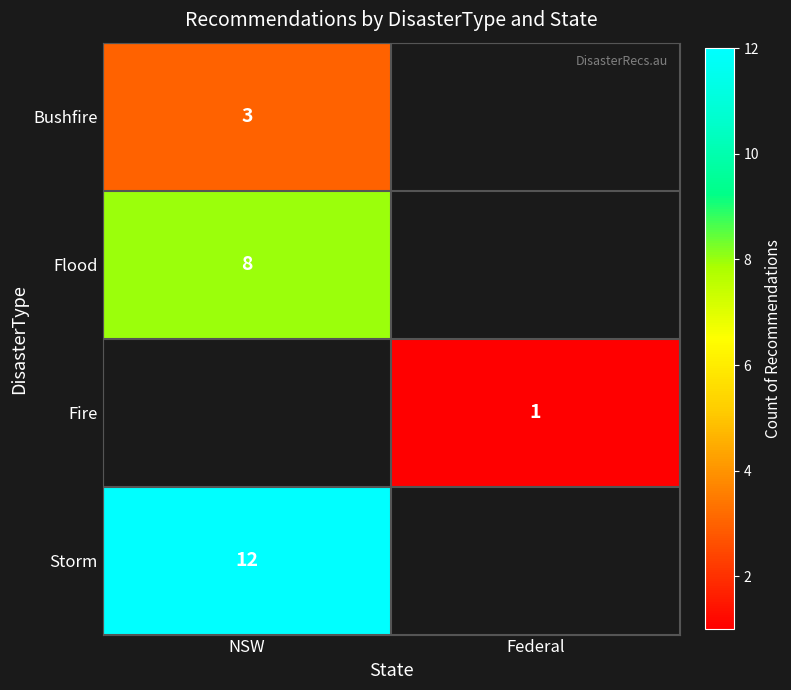

At which category does the chart reach its minimum across all series?

Federal